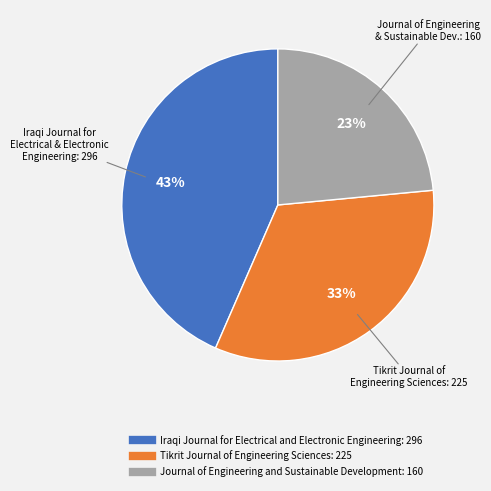

Combined, do Journal of Engineering and Sustainable Development and Iraqi Journal for Electrical and Electronic Engineering account for over 50%?

Yes